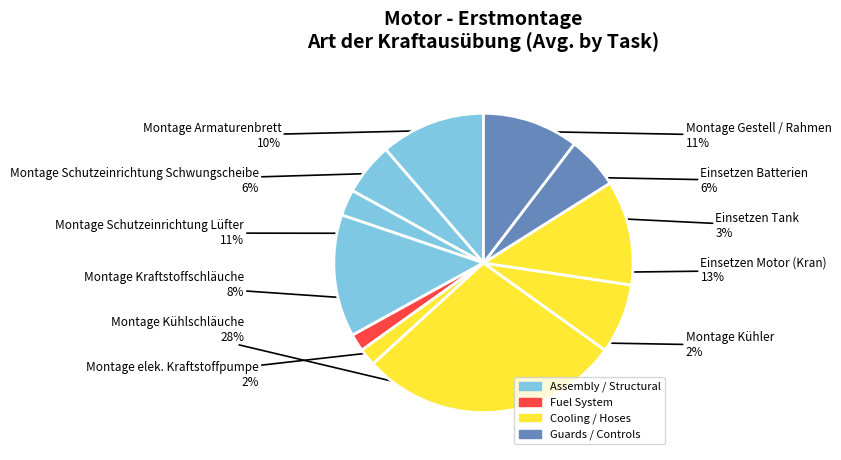

How many slices are in this pie chart?

11